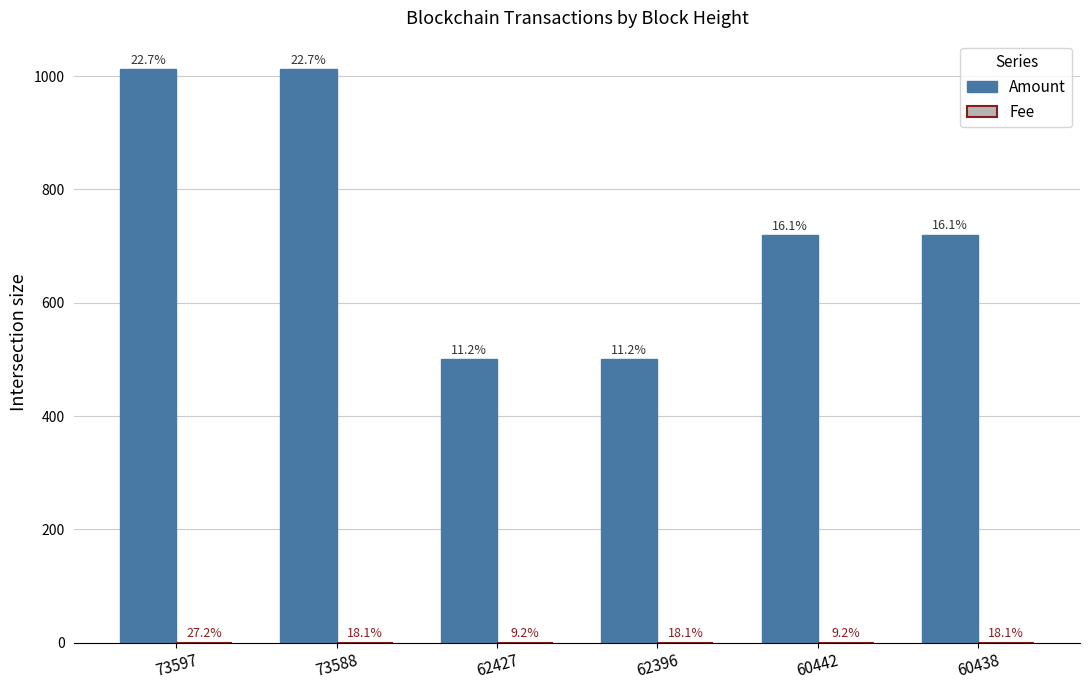

True or false: Fee has a value of 0.0 at 60442.

False